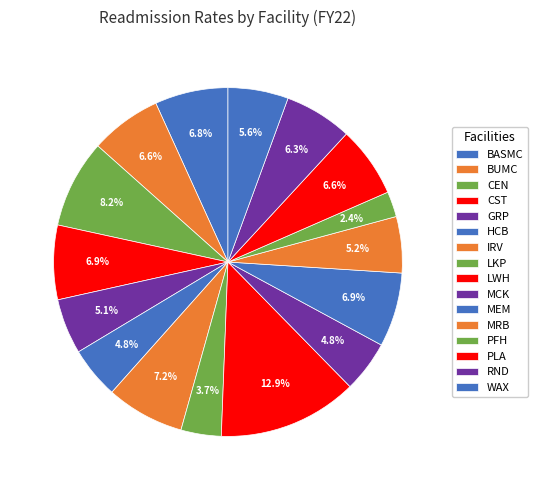

How many slices are in this pie chart?

16